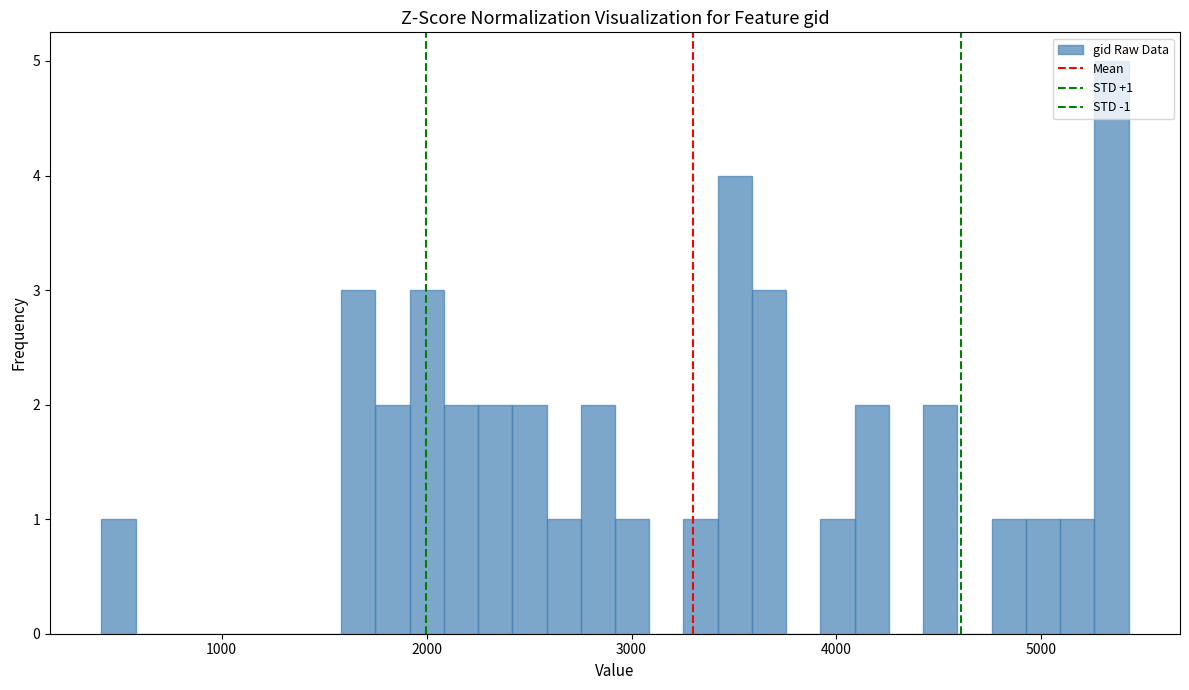

Around what value on the x-axis is the tallest bar? Give the approximate position of its centre, as read against the axis.

5300